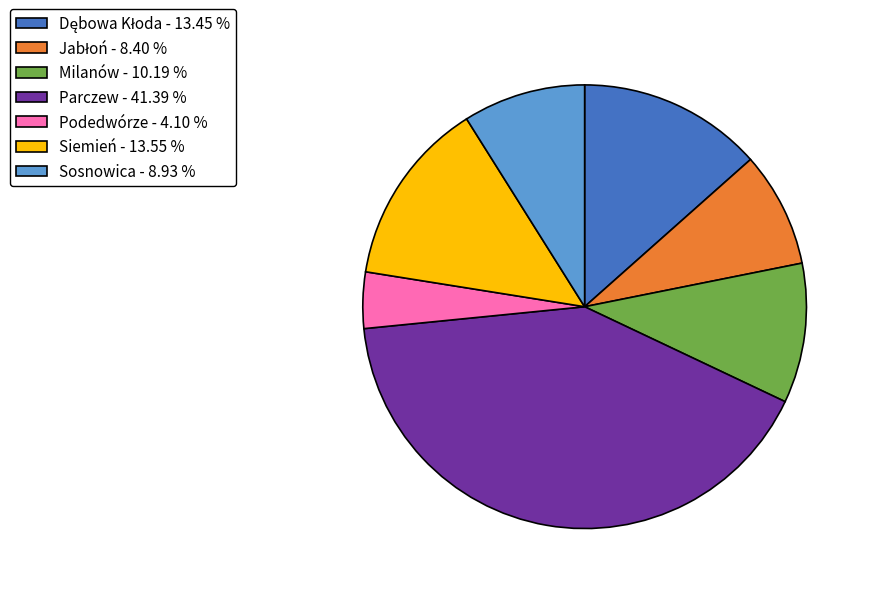

Count the number of slices in the pie.

7